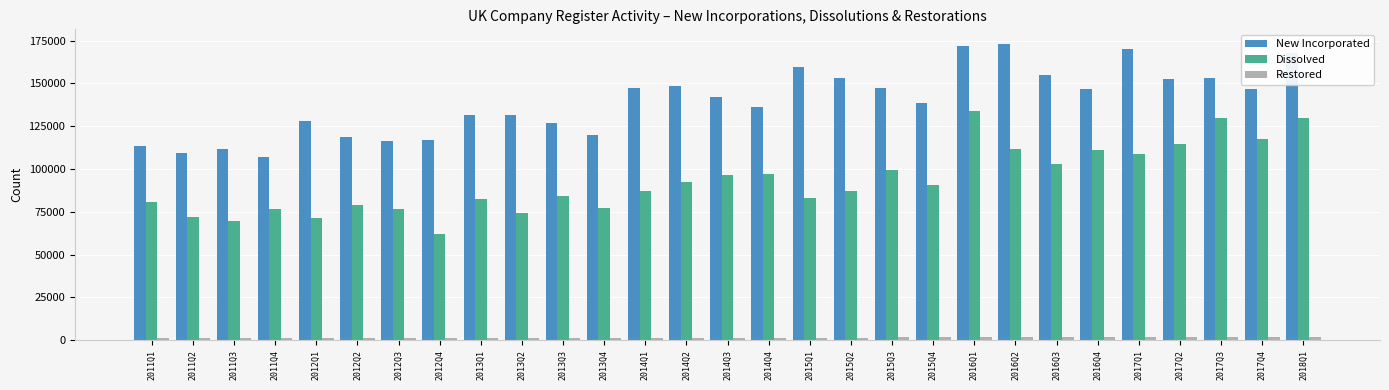

What are all the series names shown in the legend?

New Incorporated, Dissolved, Restored